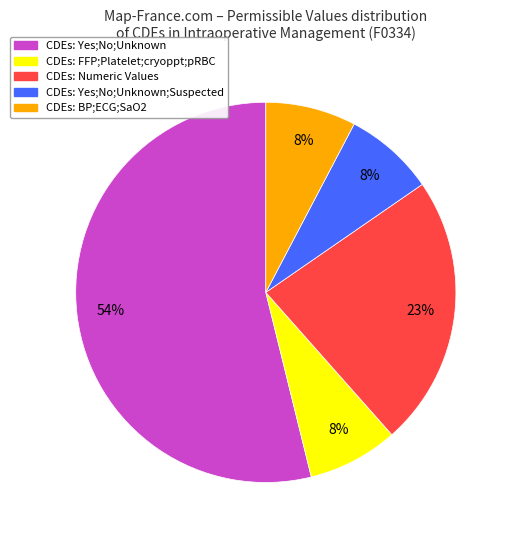

To the nearest percent, what is the difference between the largest and smallest slice percentages?

46%